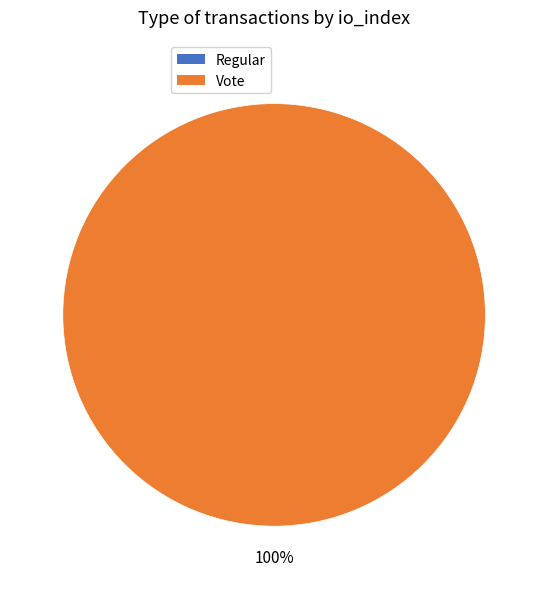

What is the majority slice?

Vote